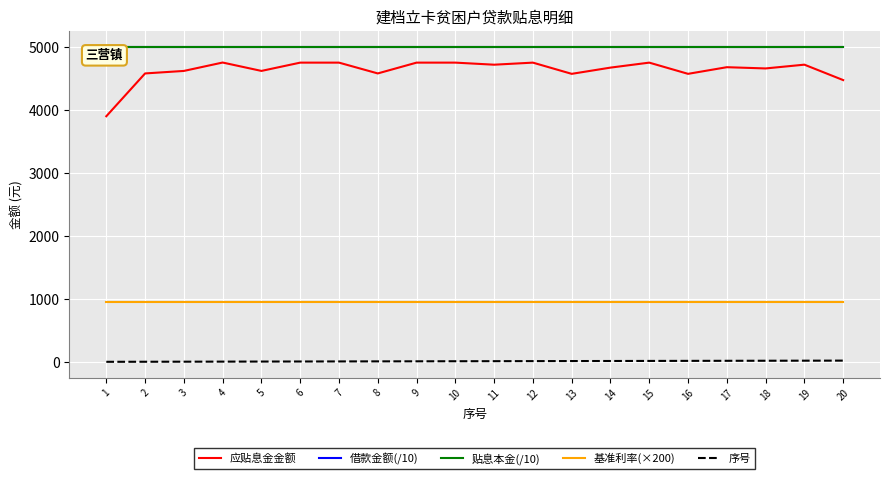

Rank the series at 7 from highest to lowest value.

借款金额(/10), 贴息本金(/10), 应贴息金金额, 基准利率(×200), 序号